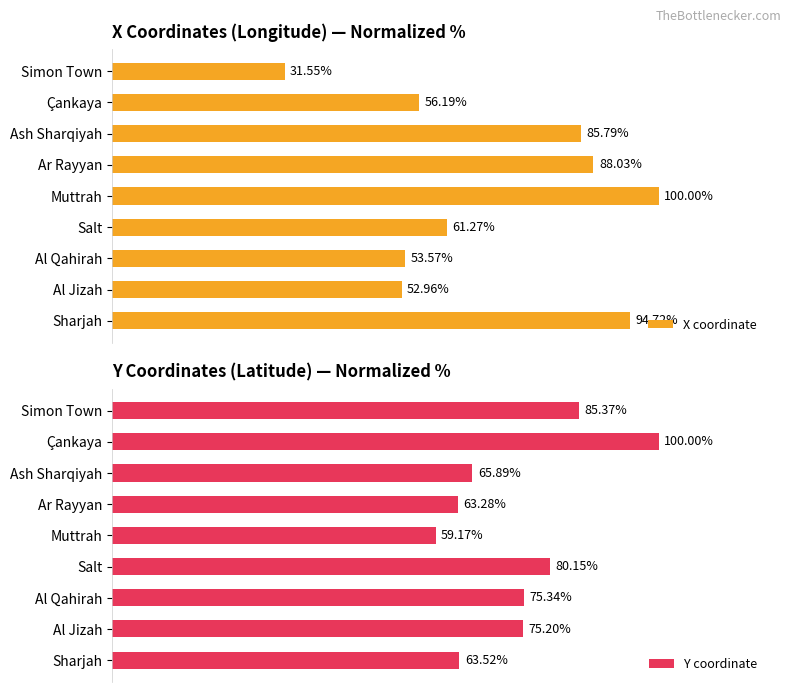

At how many categories does at least one series exceed 88?

4